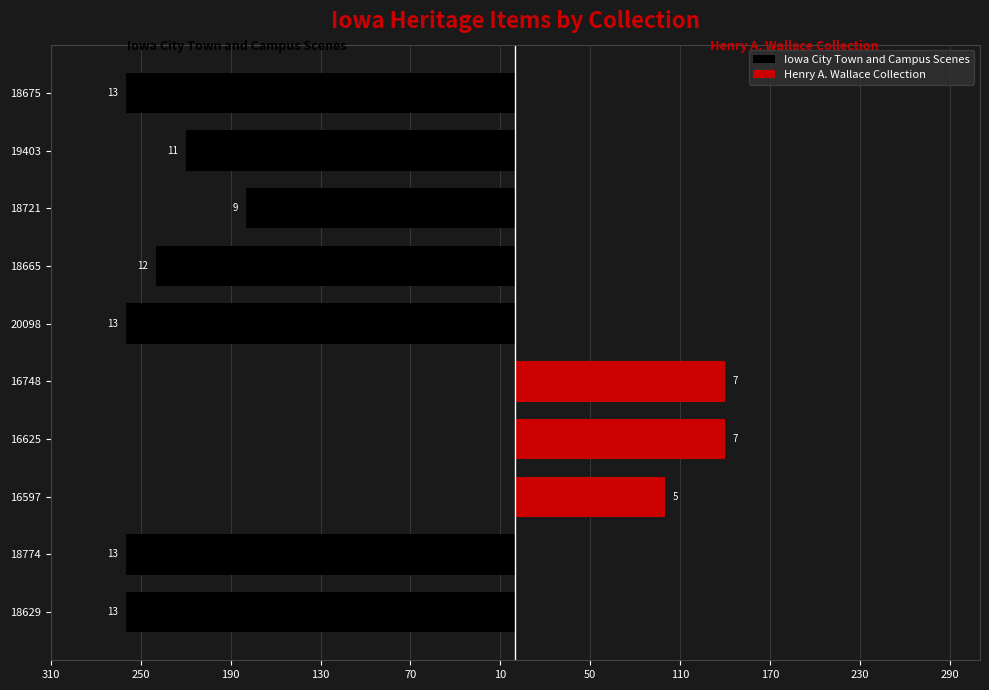

Which series has the largest range (max minus min)?

Iowa City Town and Campus Scenes